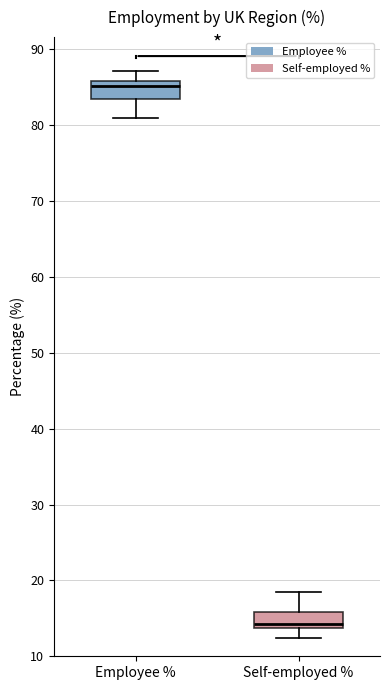

Which box's median line is the highest?

Employee %